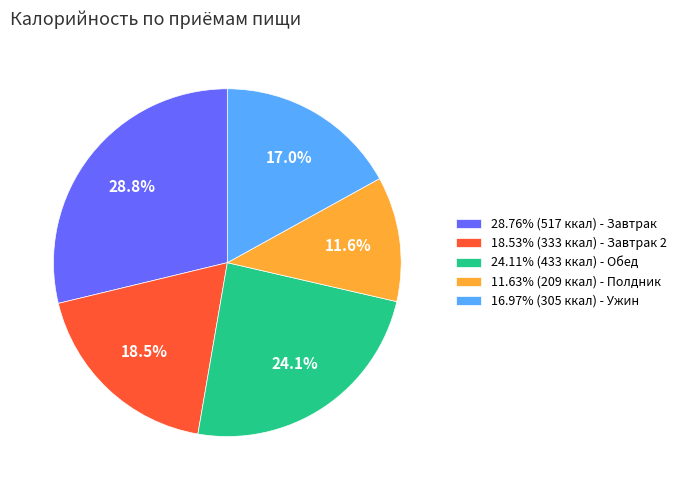

What percentage is NOT represented by 11.63% (209 ккал) - Полдник?

88.4%